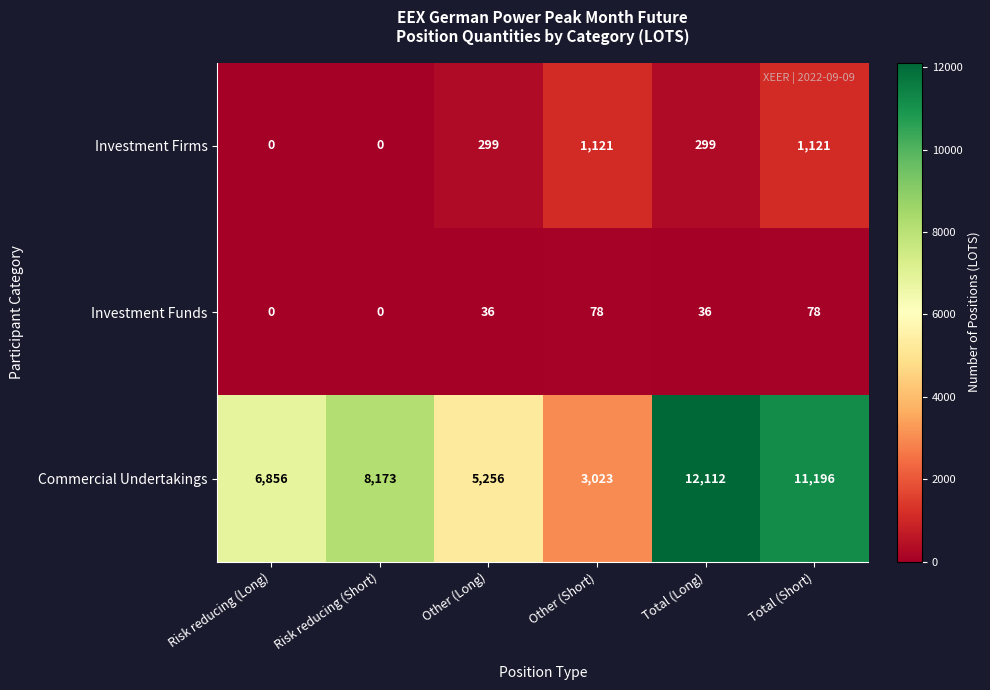

At which category is the sum across all series the highest?

Total (Long)